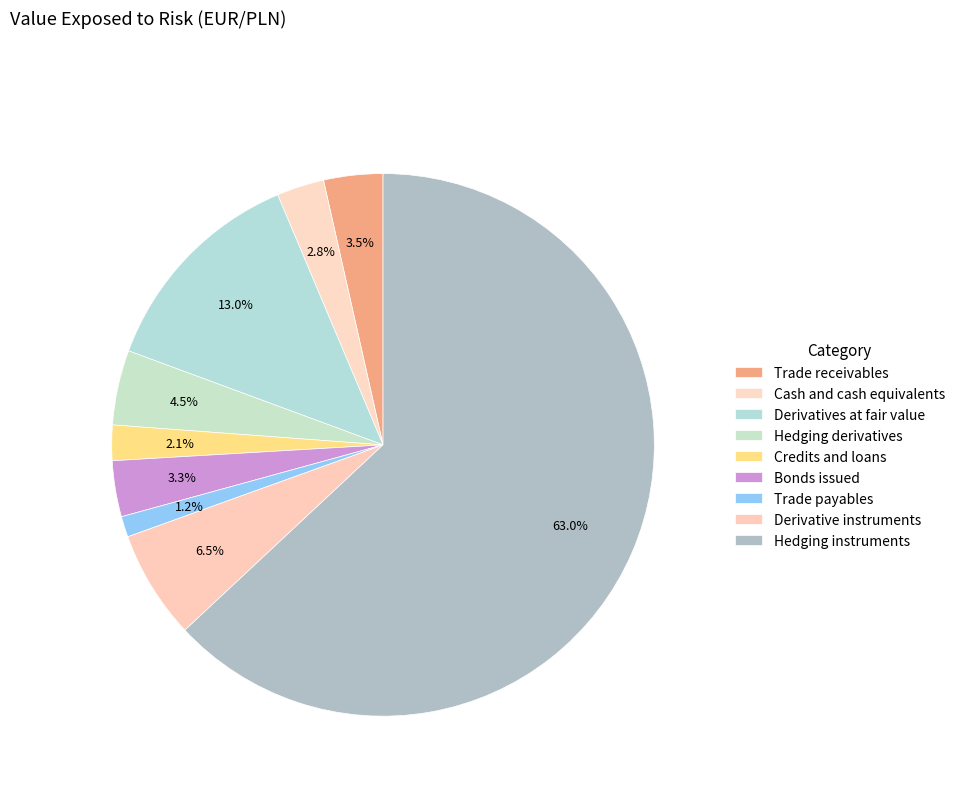

True or false: Hedging instruments accounts for 63% of the total.

True